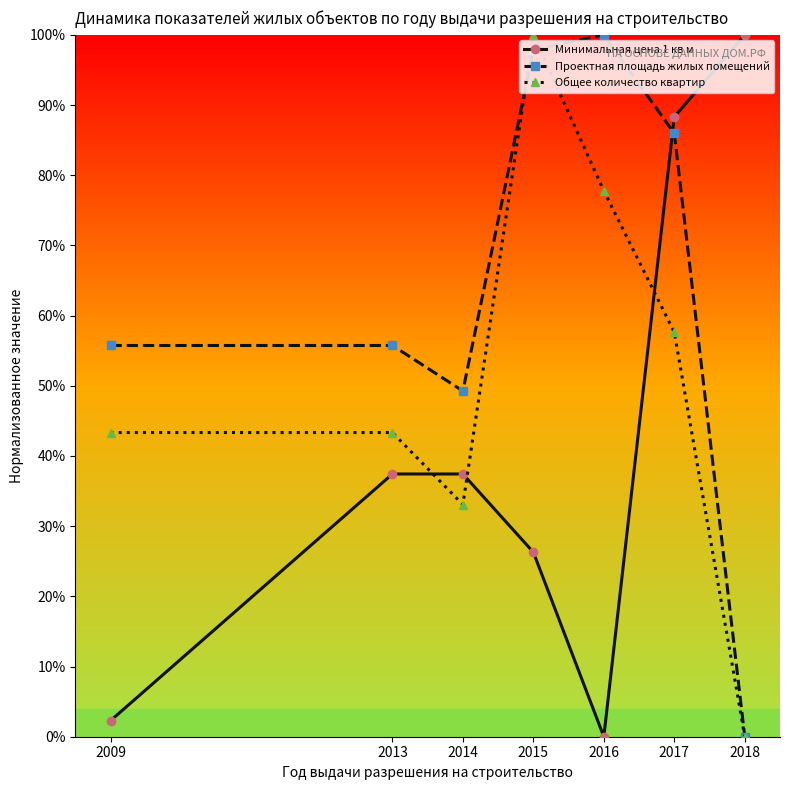

Where is the first local minimum for Общее количество квартир?

2014